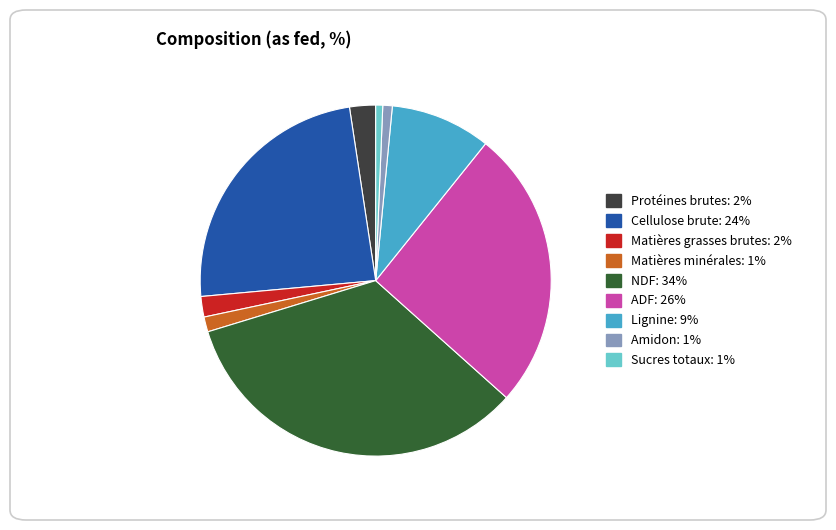

Combined, do ADF: 26% and Amidon: 1% account for over 50%?

No